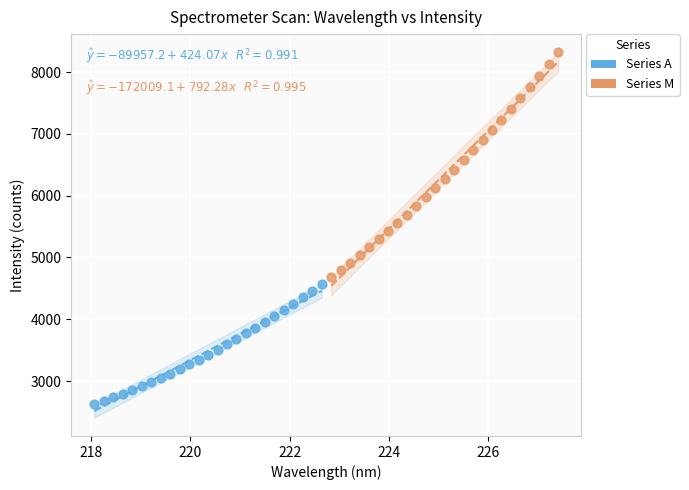

Which series has the widest spread of Y values?

Series M